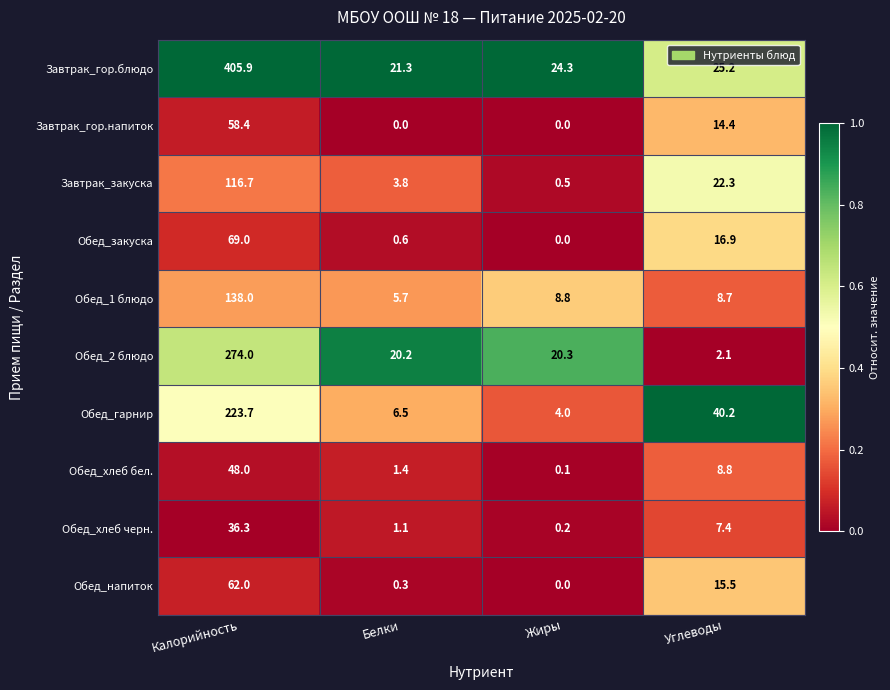

The value of Обед_1 блюдо at Углеводы is 8.7. True or false?

True